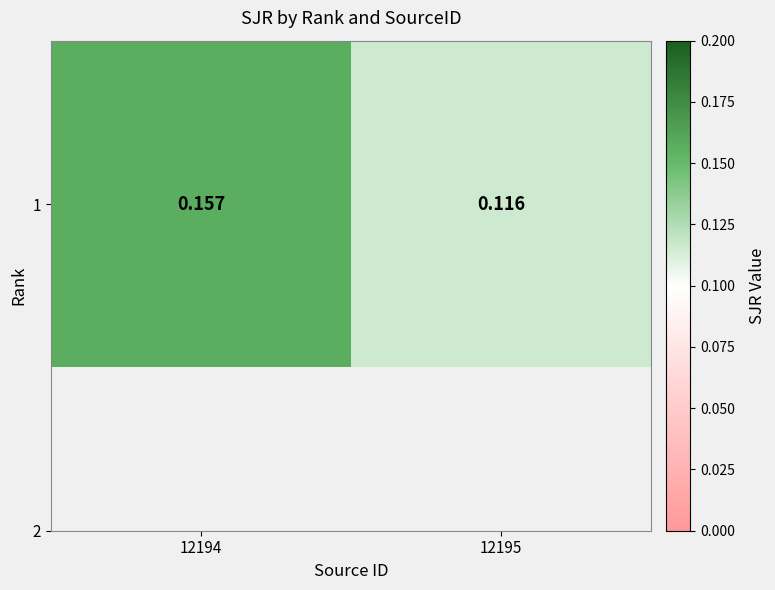

The chart shows a value of 0.1 at 12195. True or false?

True